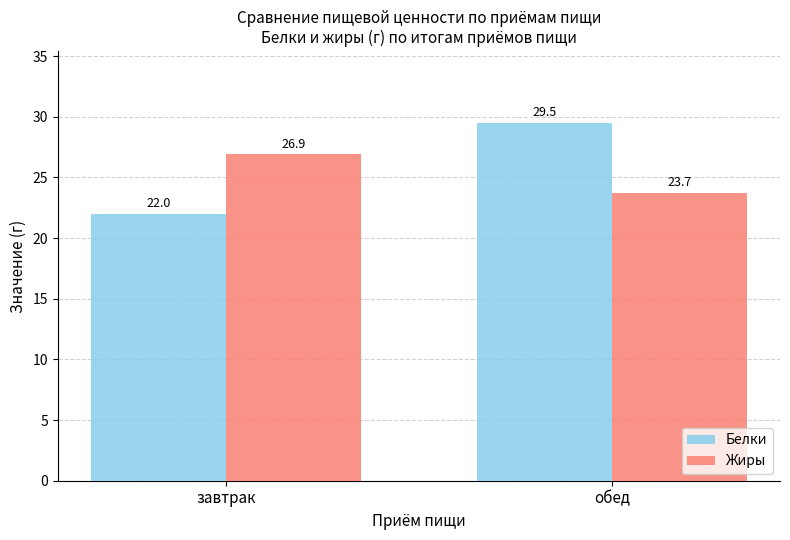

What is the sum of the Белки values at обед and завтрак?

51.5